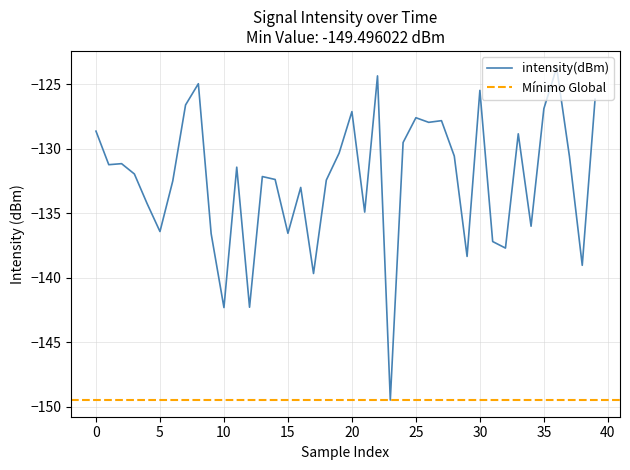

What is the difference between the maximum and second lowest values?

18.6